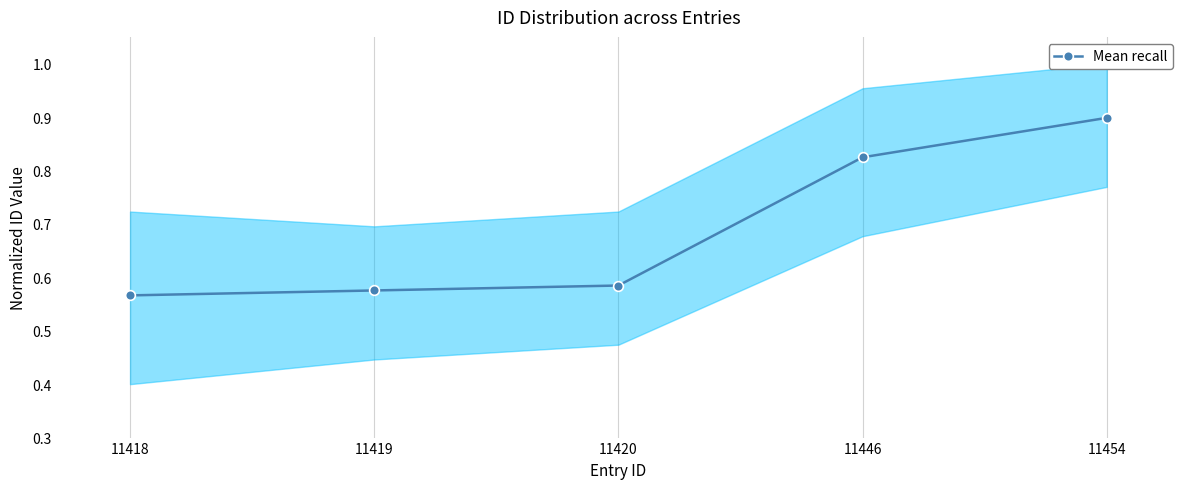

Reading left to right, transcribe all the data shown in this chart.

0.6	0.6	0.6	0.8	0.9